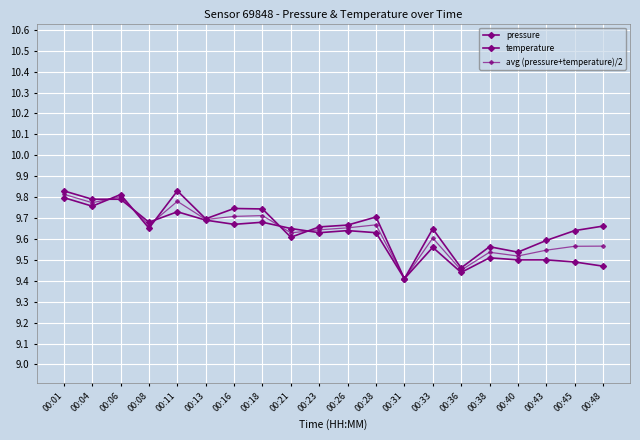

Which series has the largest total across all categories?

pressure